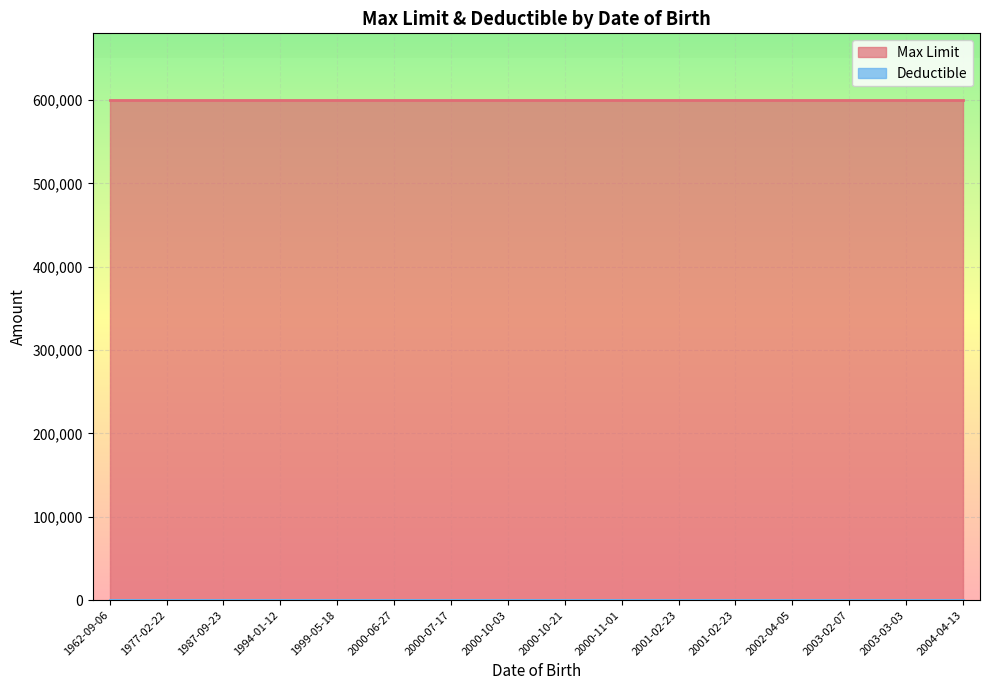

At which label is Deductible closest to 0?

9/6/1962